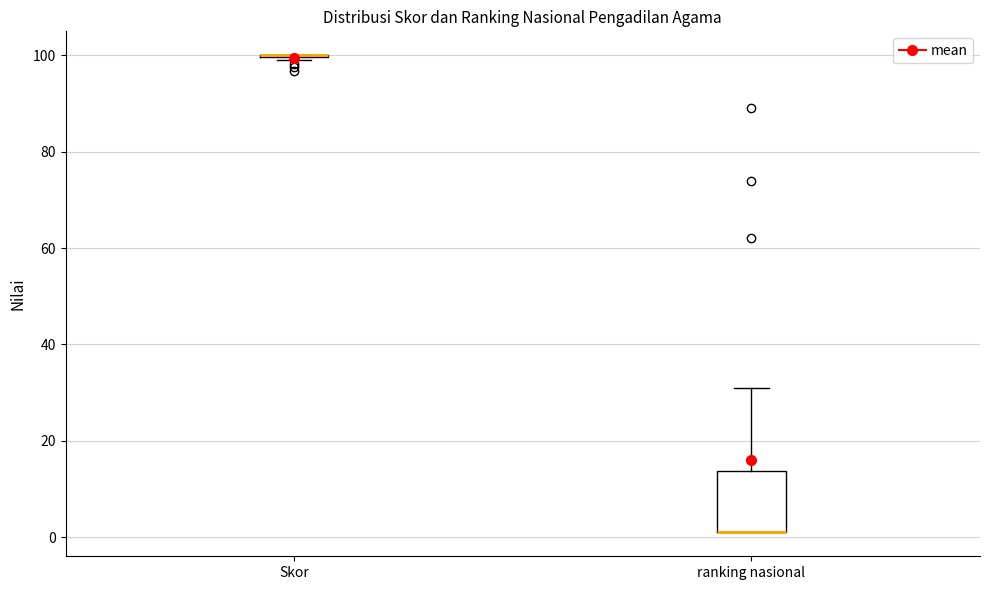

Reading left to right, transcribe this box plot: for each box, give where its median line is, the range the box spans, and where its two whiskers end, as read against the y-axis. The values are not printed on the chart, so give them approximately, as read against the axis.

Skor: box collapsed to a line at 100, whiskers 100 to 100
ranking nasional: median 2 (drawn on the box's lower edge), box 2 to 14, whiskers 2 to 32